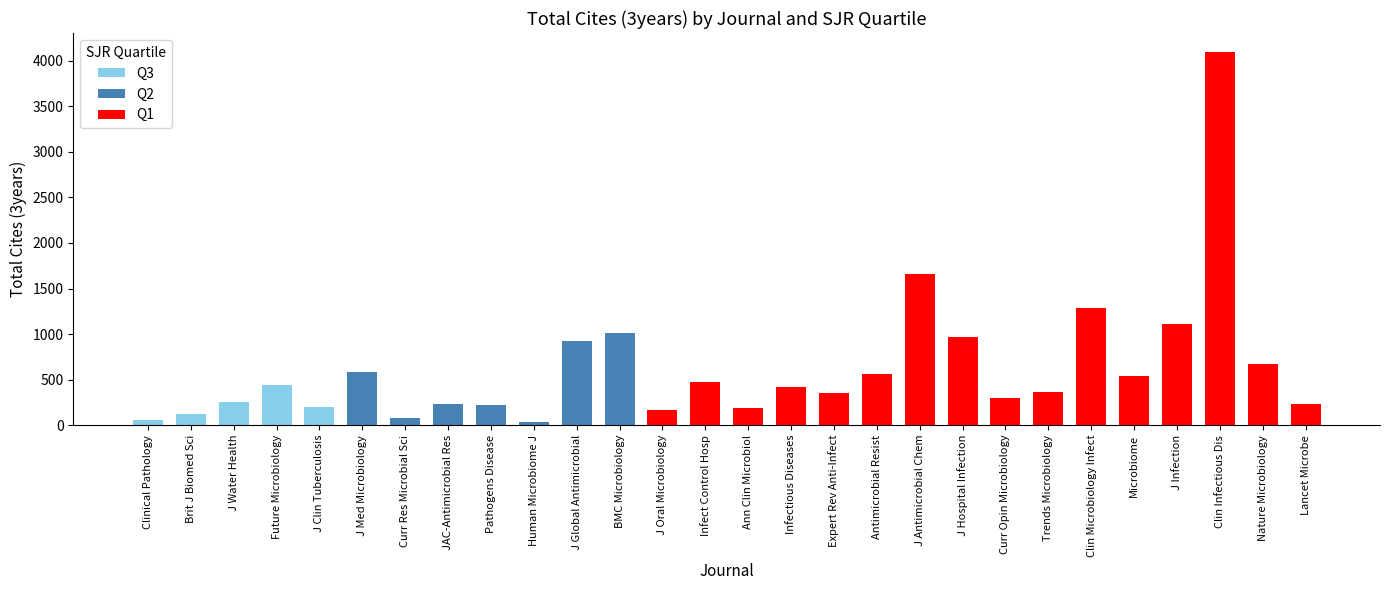

True or false: the data shows 82 at 6.

True